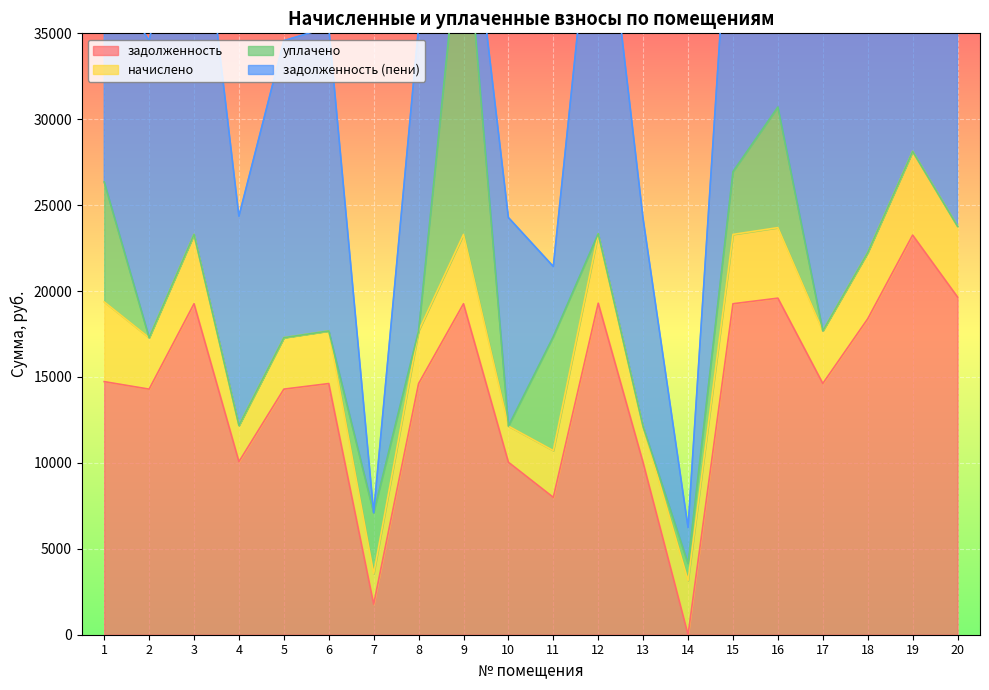

Between 9 and 17, which series saw the biggest shift?

уплачено